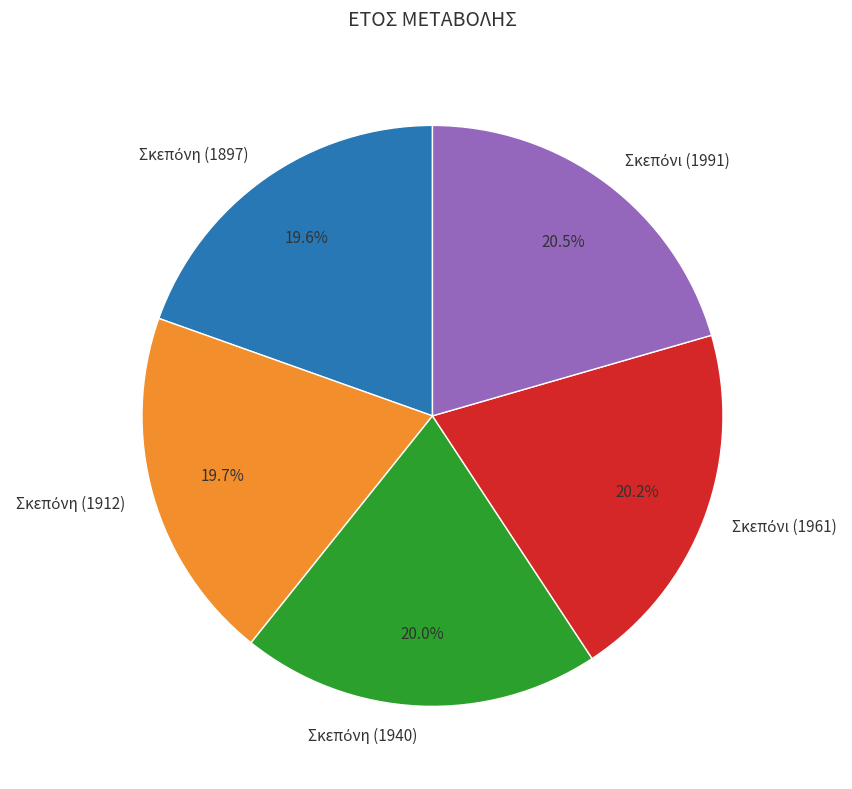

Is there any slice that represents more than half of the pie?

No